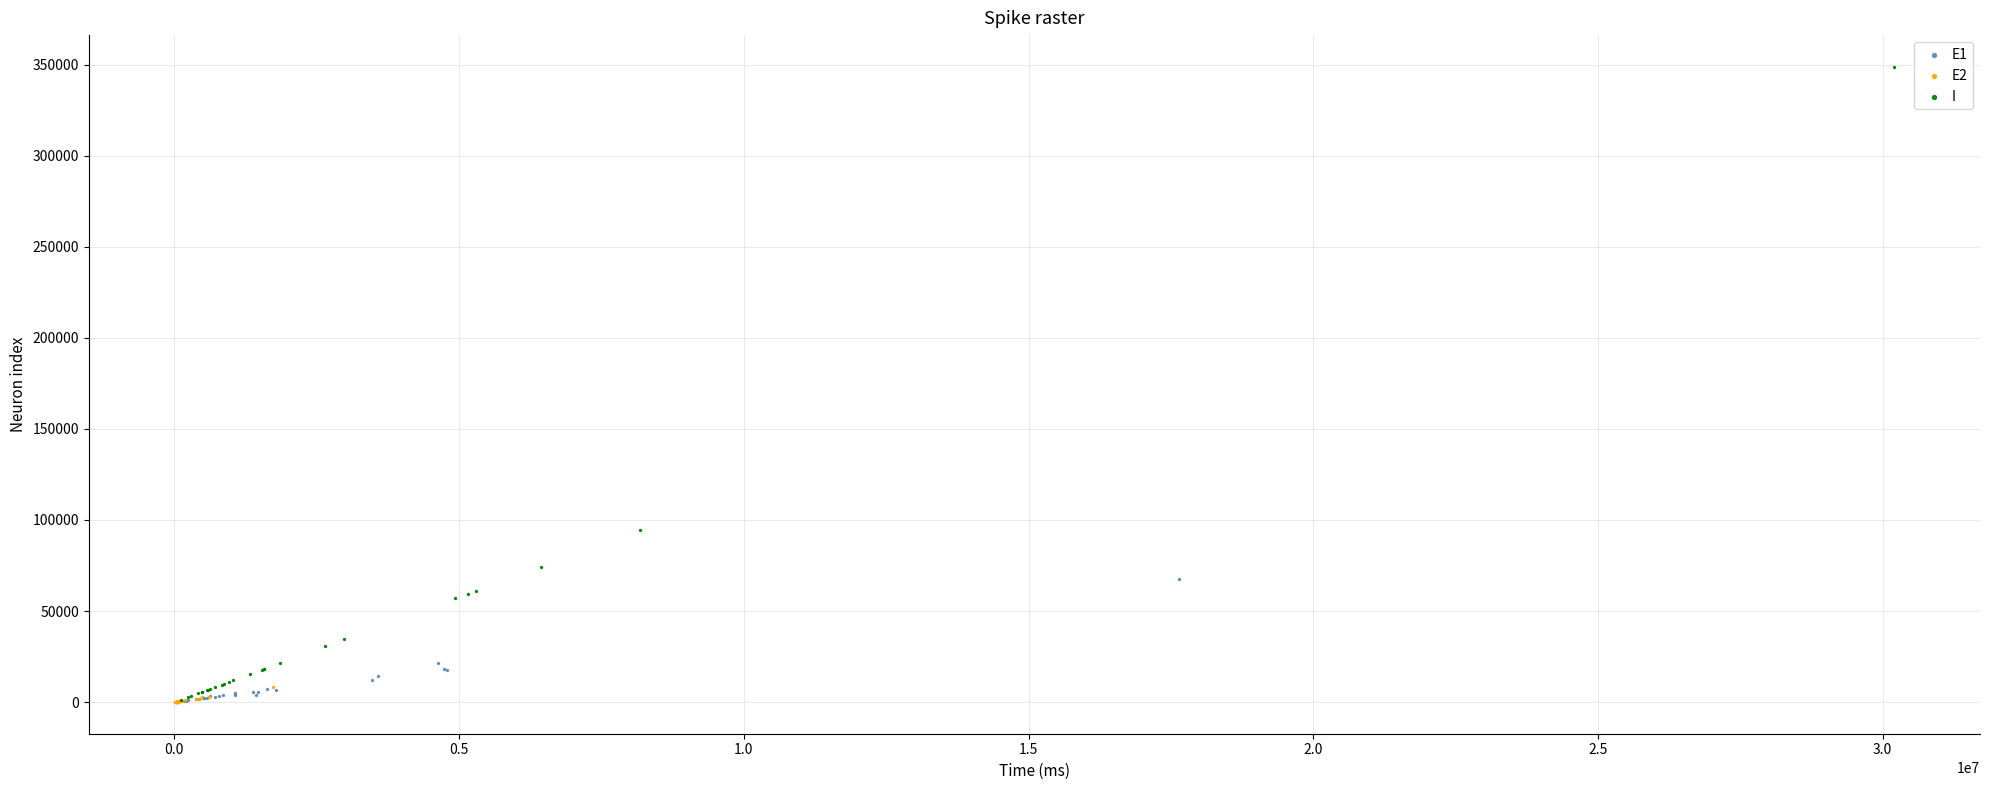

Which series reaches the maximum Y coordinate?

I